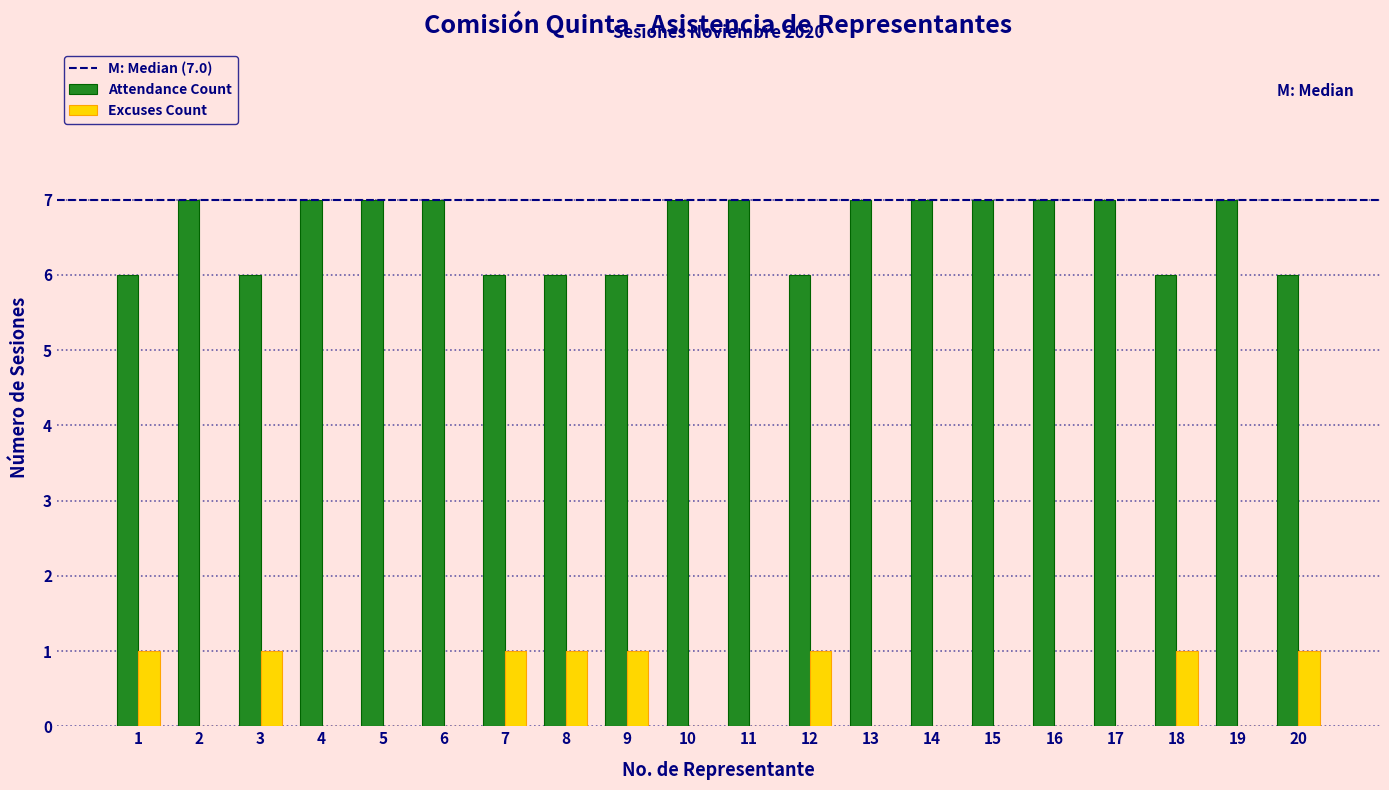

What is the maximum value shown in the chart?

7